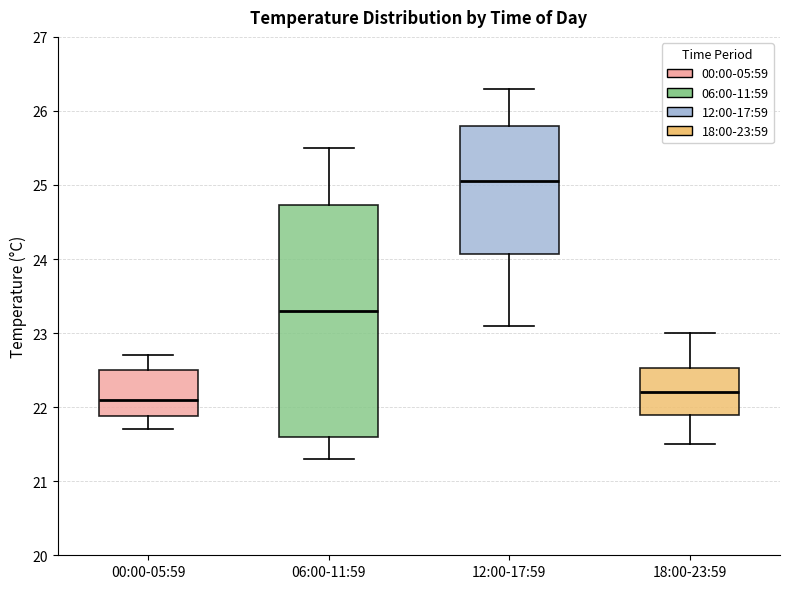

Reading left to right, transcribe this box plot: for each box, give where its median line is, the range the box spans, and where its two whiskers end, as read against the y-axis. The values are not printed on the chart, so give them approximately, as read against the axis.

00:00-05:59: median 22.1, box 21.9 to 22.5, whiskers 21.7 to 22.7
06:00-11:59: median 23.3, box 21.6 to 24.7, whiskers 21.3 to 25.5
12:00-17:59: median 25.1, box 24.1 to 25.8, whiskers 23.1 to 26.3
18:00-23:59: median 22.2, box 21.9 to 22.5, whiskers 21.5 to 23.0